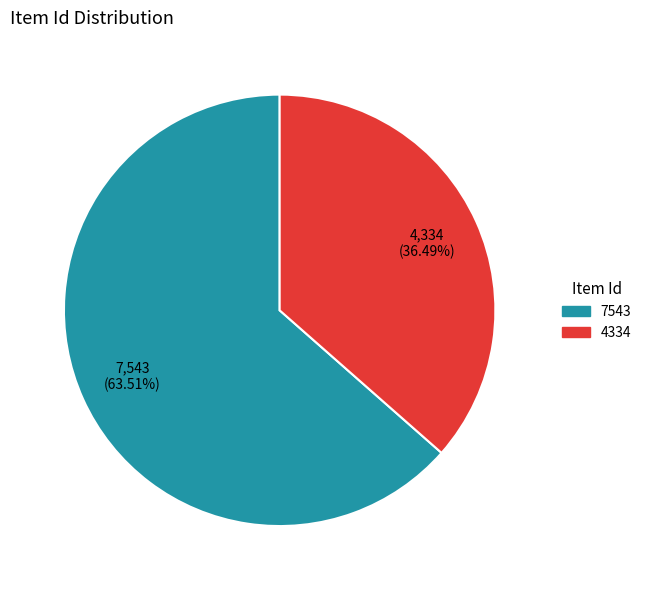

Is there a majority slice in this chart?

Yes